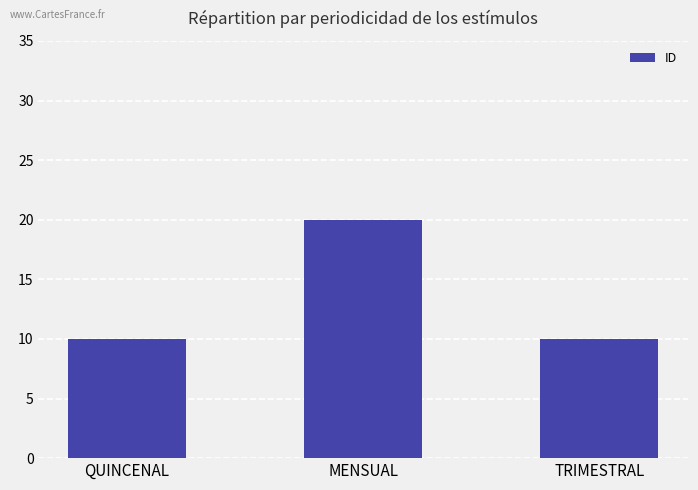

Is it true that the value at TRIMESTRAL is 15?

False